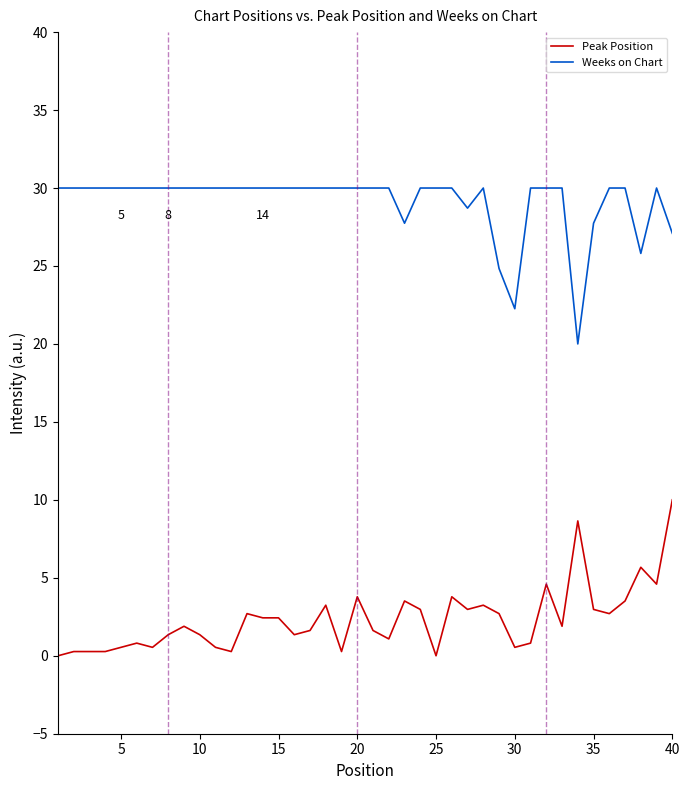

Which series has the largest total across all categories?

Weeks on Chart